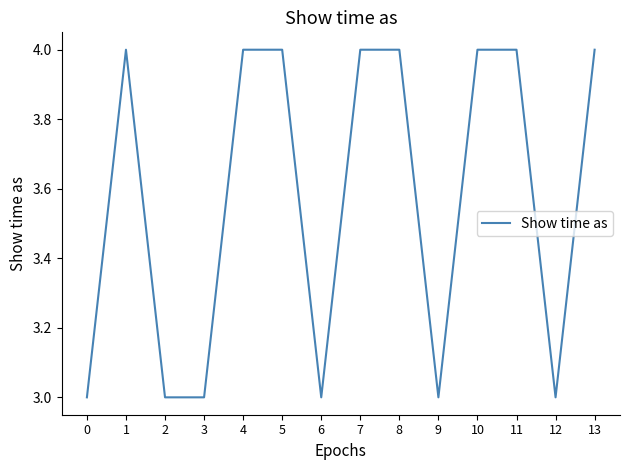

Read the value at 8.

4